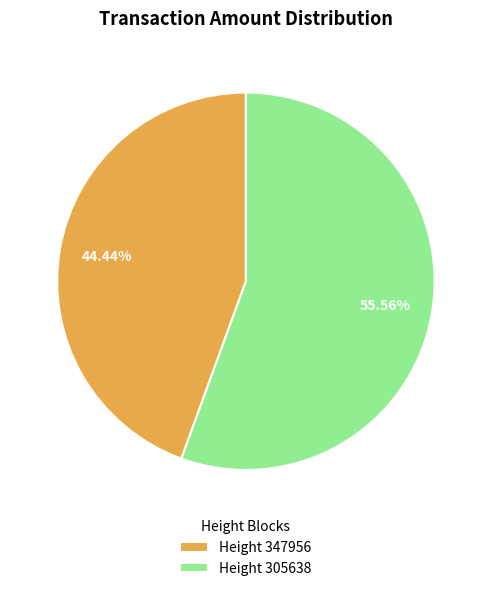

Which has a higher value, Height 305638 or Height 347956?

Height 305638